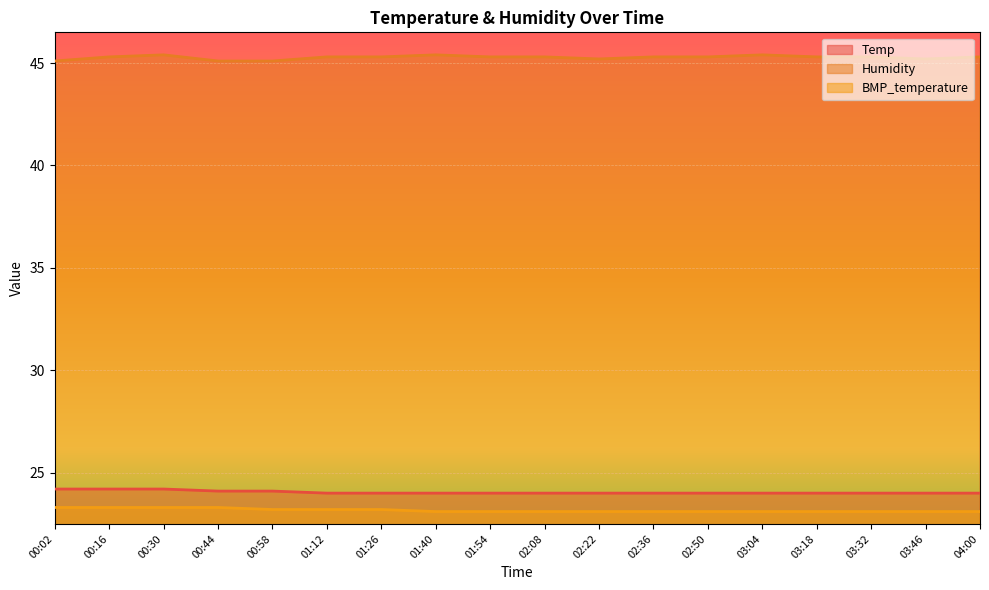

Rank the categories by Humidity value from lowest to highest.

00:02, 00:44, 00:58, 02:22, 03:46, 00:16, 01:12, 01:26, 01:54, 02:08, 02:36, 02:50, 03:18, 03:32, 04:00, 00:30, 01:40, 03:04